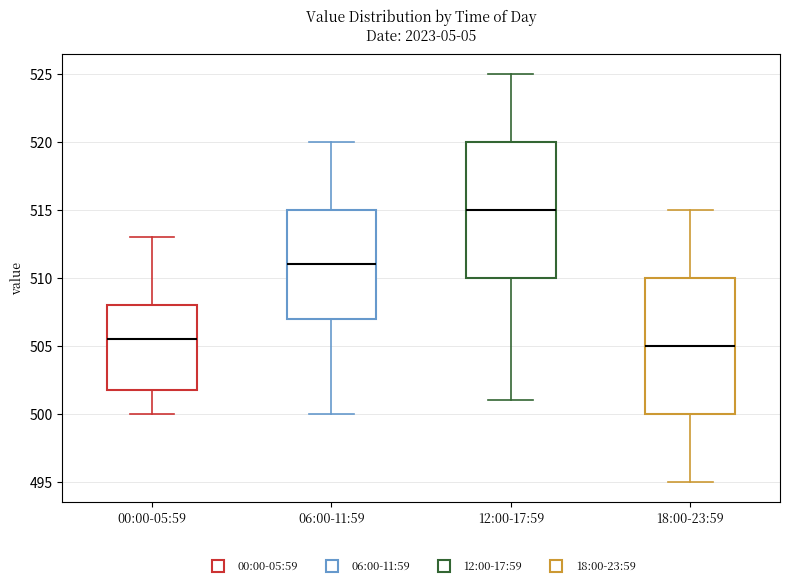

Which box's median line is the lowest?

18:00-23:59